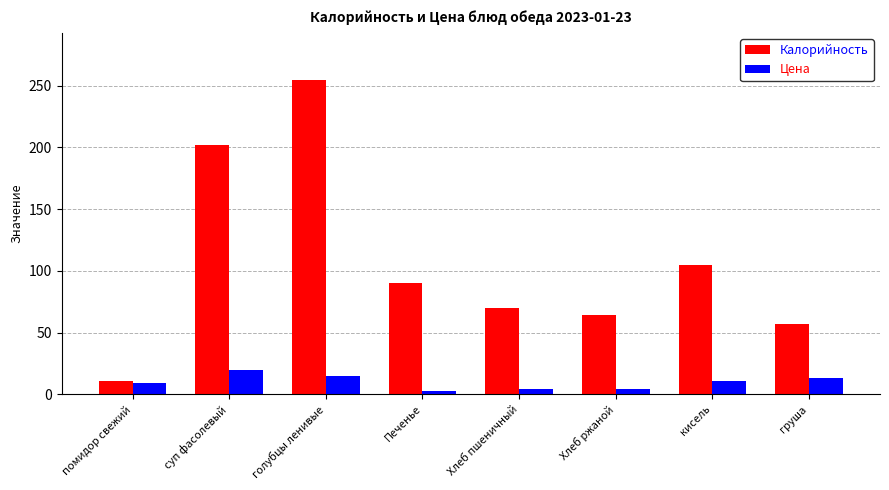

What is the minimum value for Калорийность?

10.8